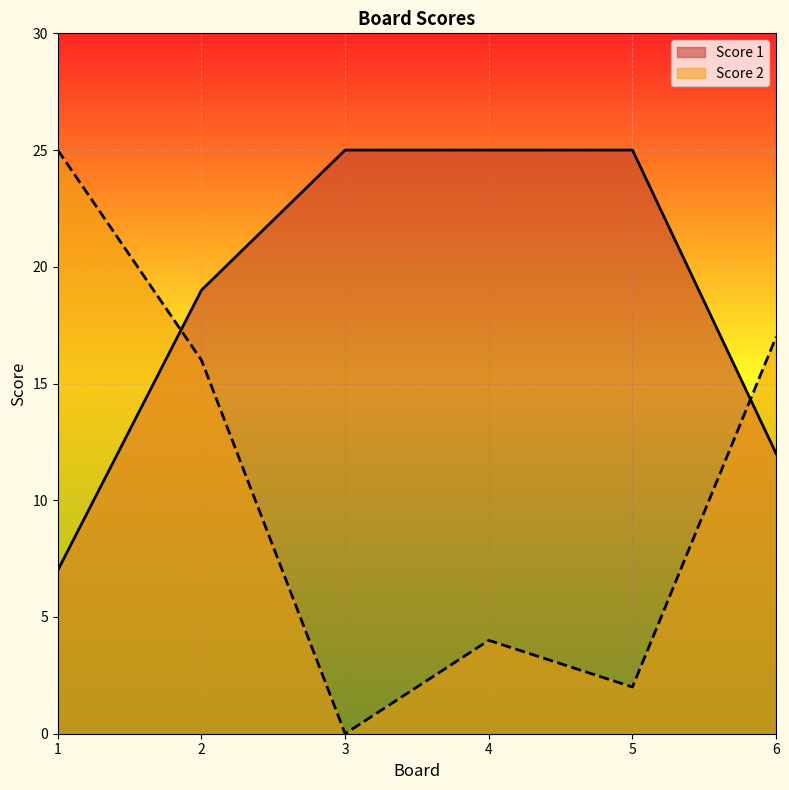

What is the total value across all series at 2?

35